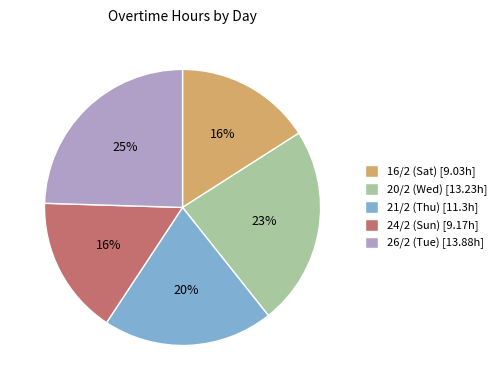

What is the ratio of the value at 20/2 (Wed) to the value at 24/2 (Sun)?

1.4